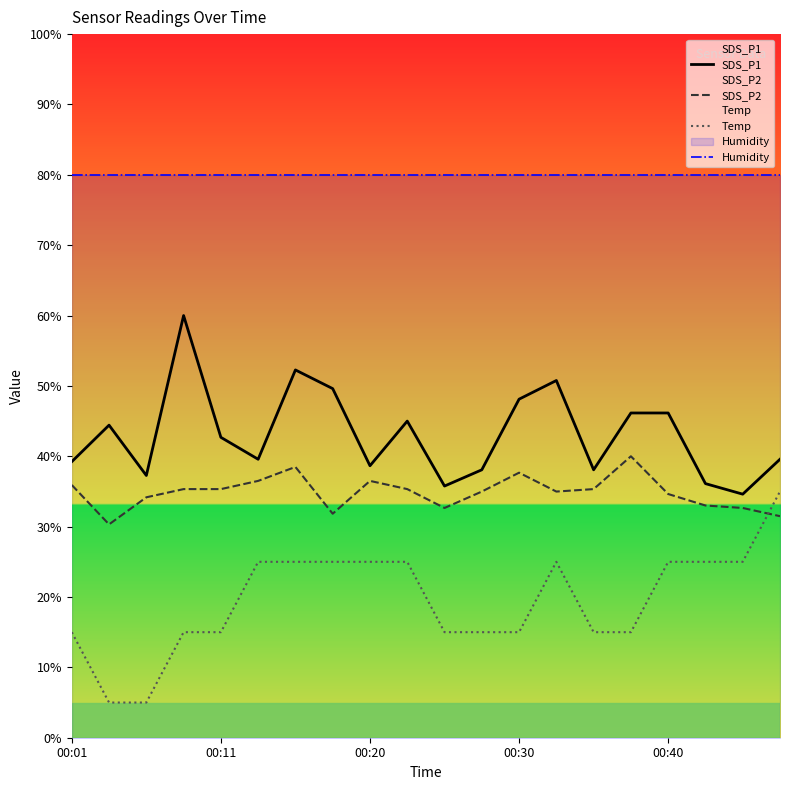

What is the difference between the second highest and minimum values in the SDS_P1 series?

17.7